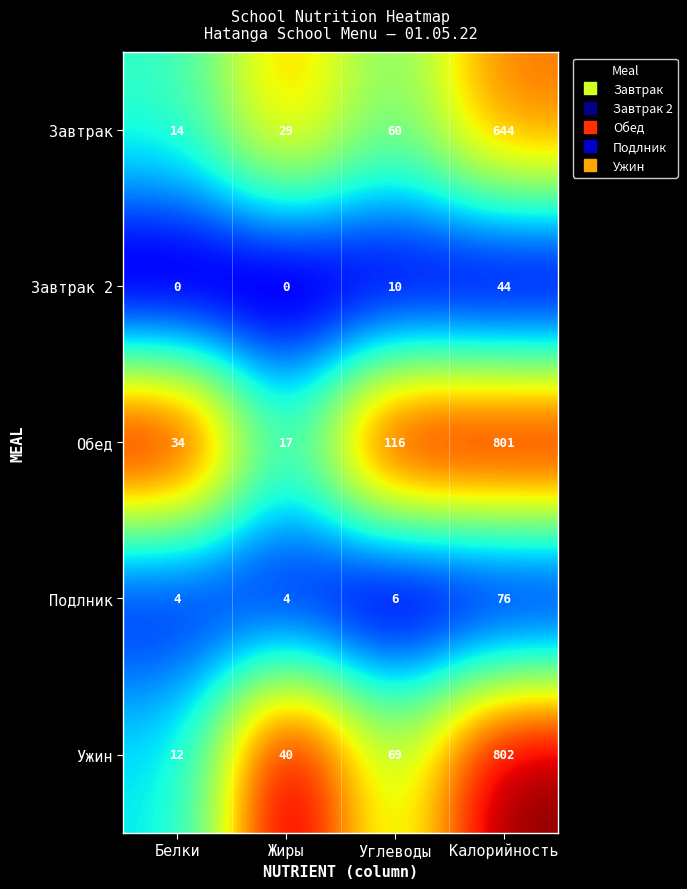

How many values in the Ужин series are below 69?

2